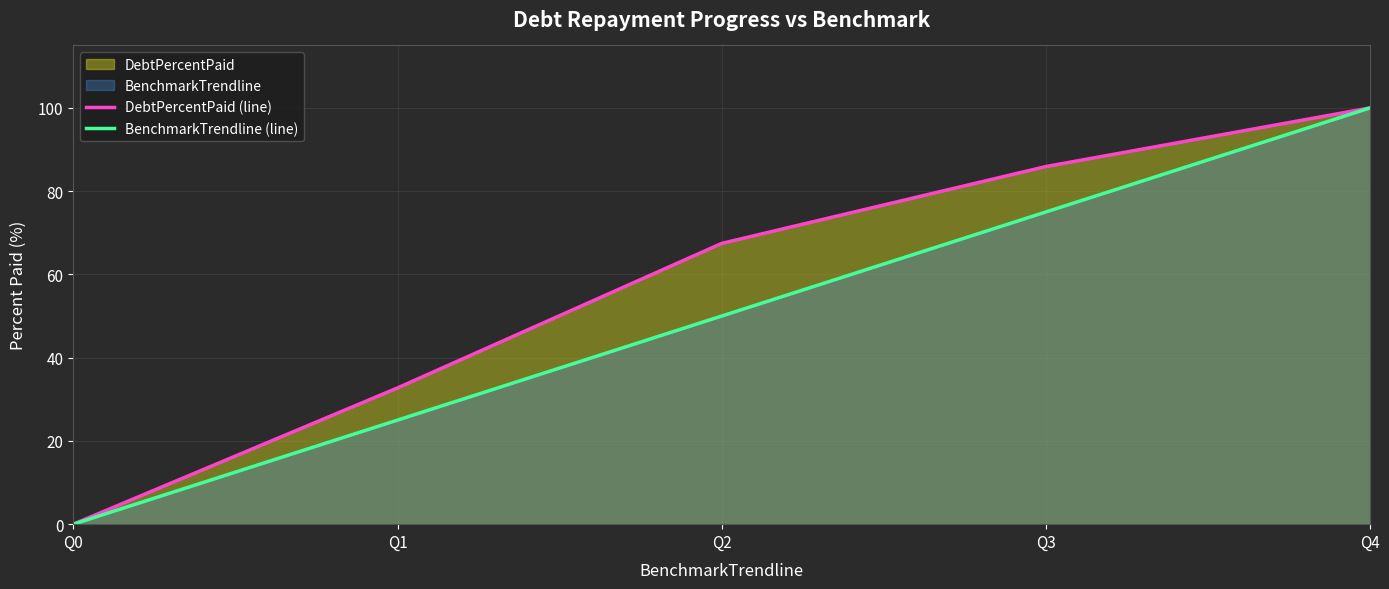

How many lines are shown in the chart?

2